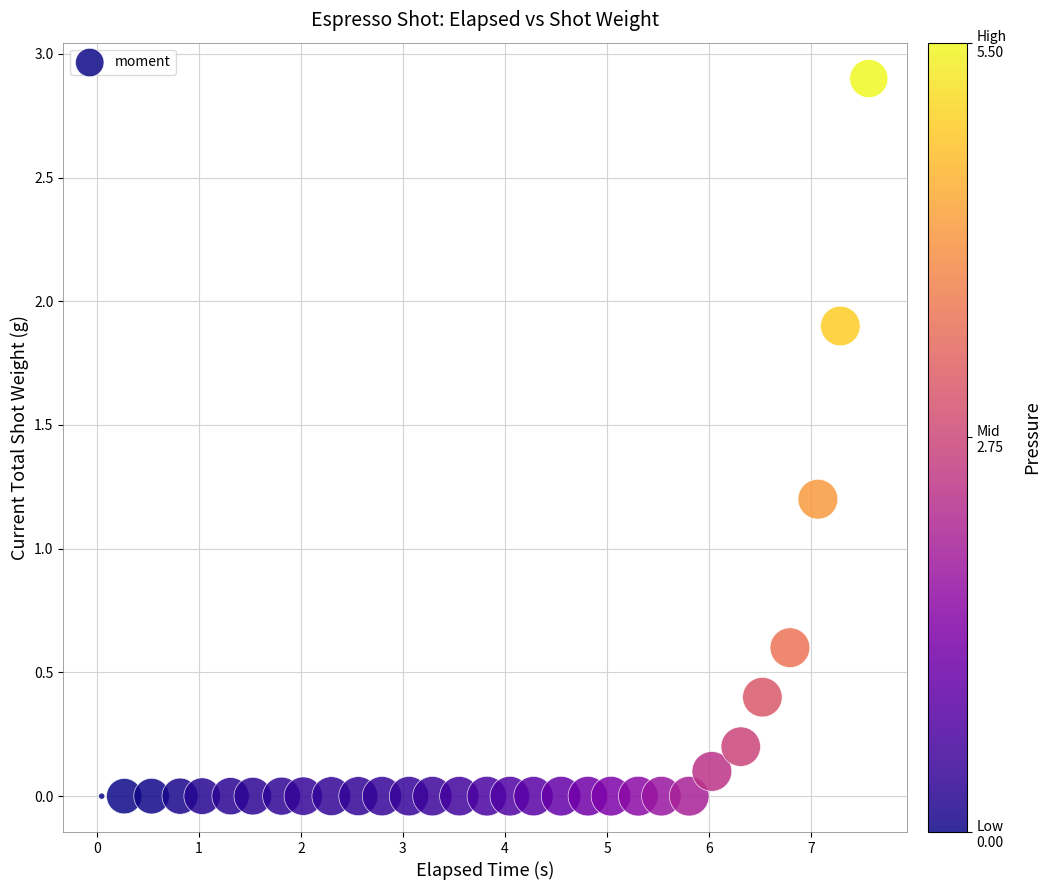

What Y value in the scatter plot is closest to 1?

1.2